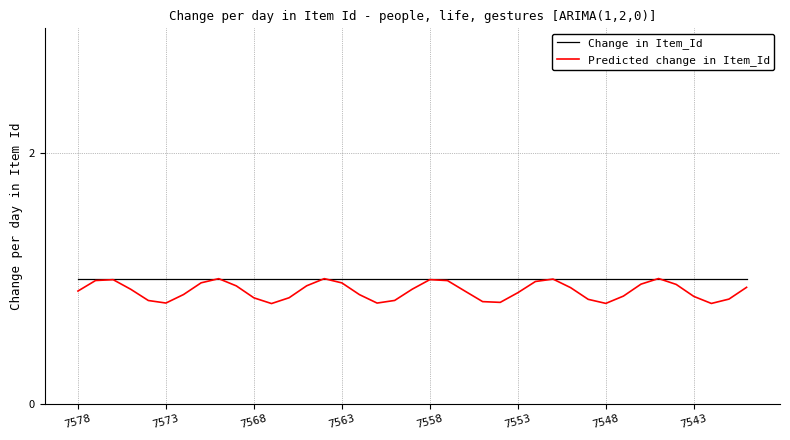

Which series has the largest range (max minus min)?

Predicted change in Item_Id